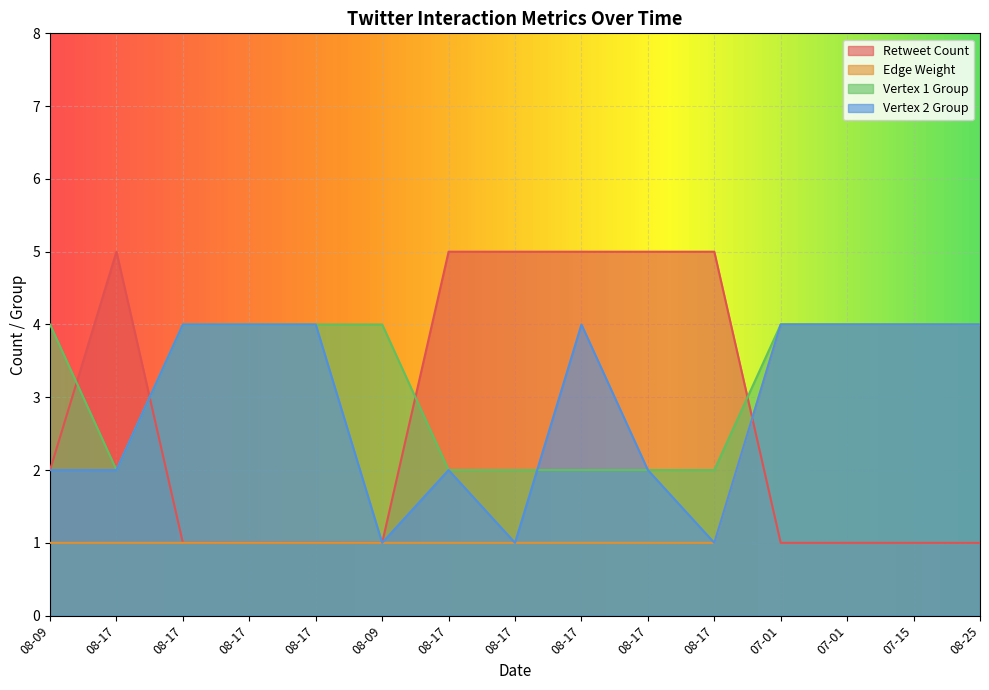

Which category has the lowest value across all series?

08-17